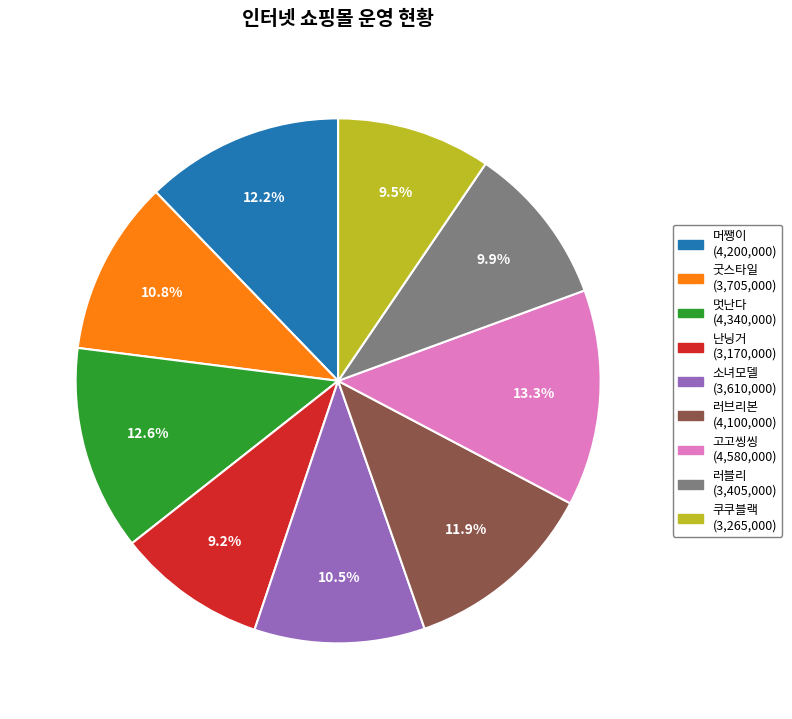

To the nearest percent, what percentage of the pie is 고고씽씽?

13%